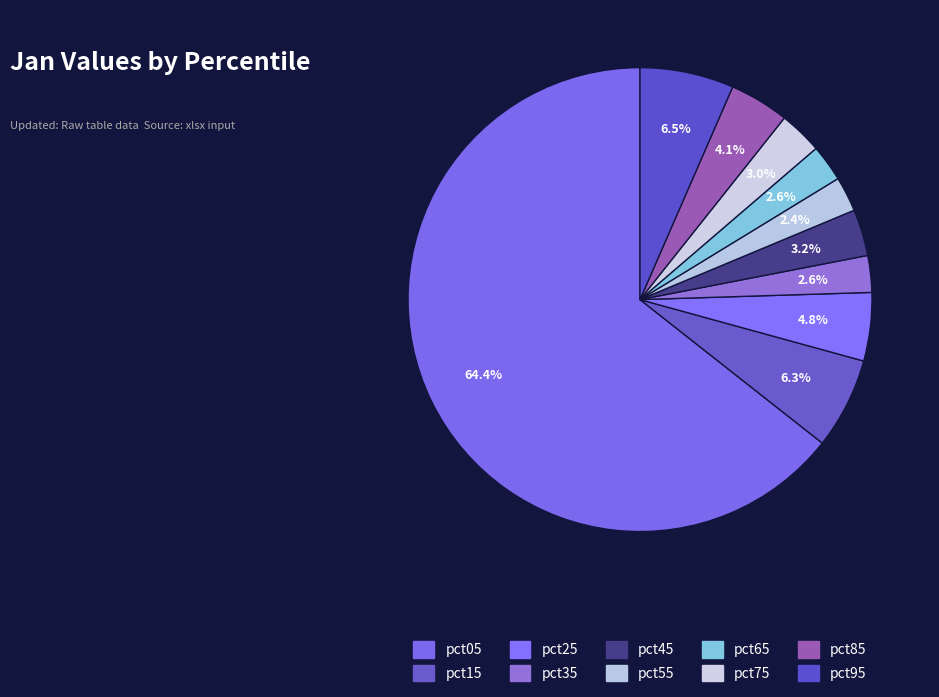

Which category has the biggest portion of the pie?

pct05